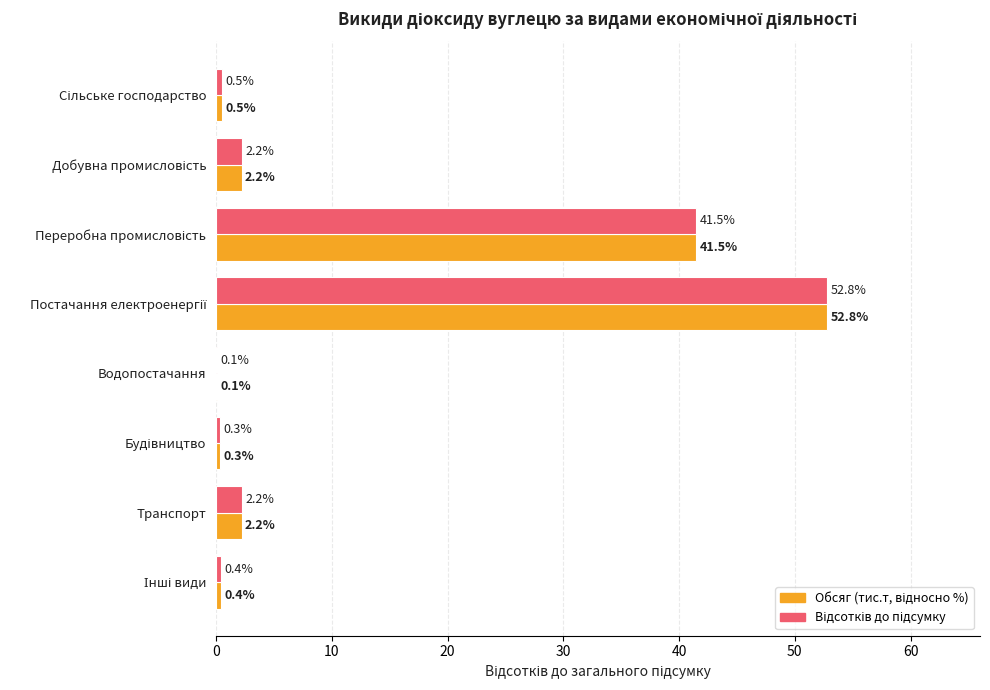

What is the greatest value displayed?

52.8